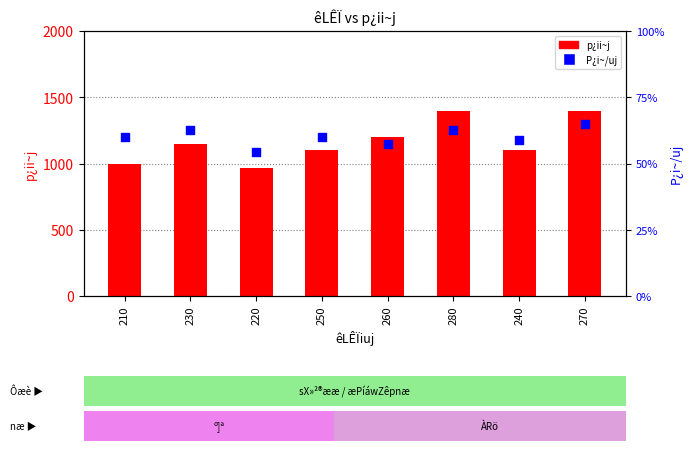

At how many categories does at least one series exceed 609?

8